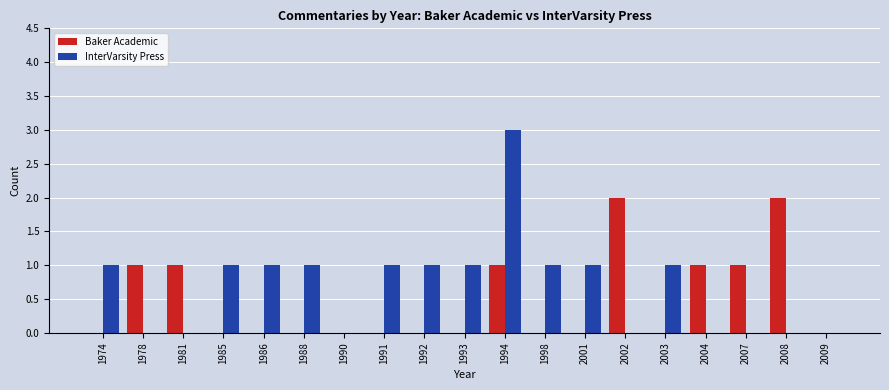

Which series has the widest spread of values?

InterVarsity Press